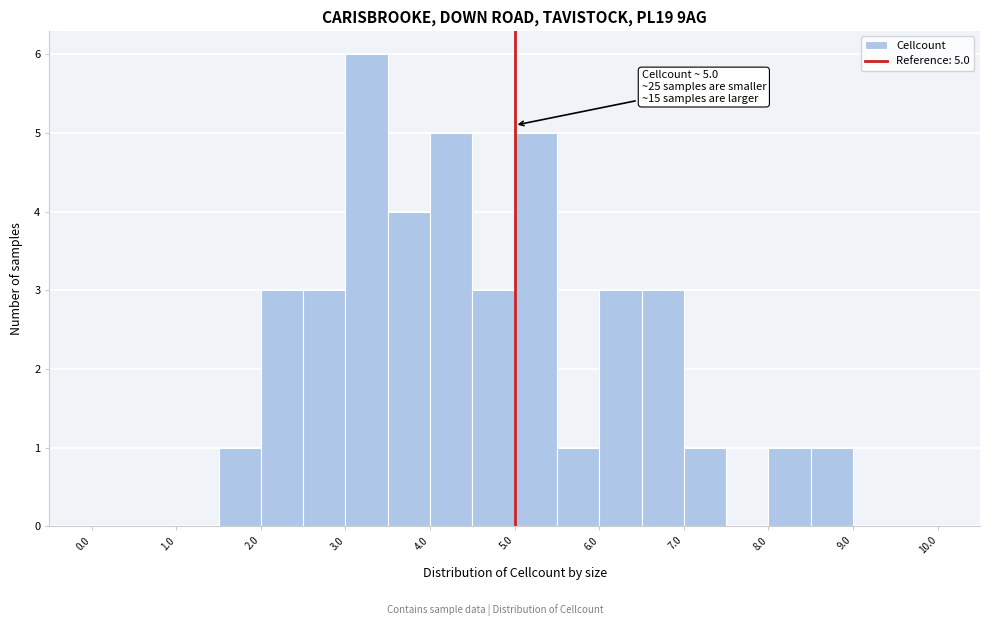

Over which range of the x-axis is the bar tallest?

3.0 to 3.5